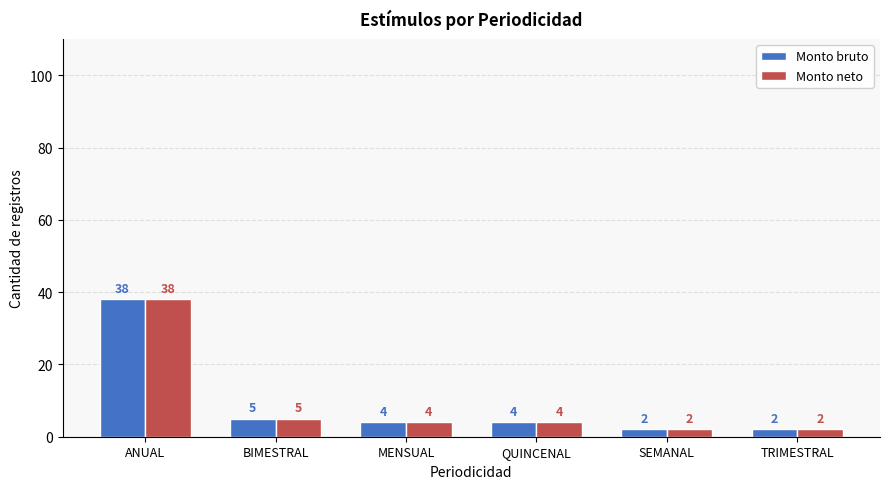

What is the maximum value for Monto bruto?

38